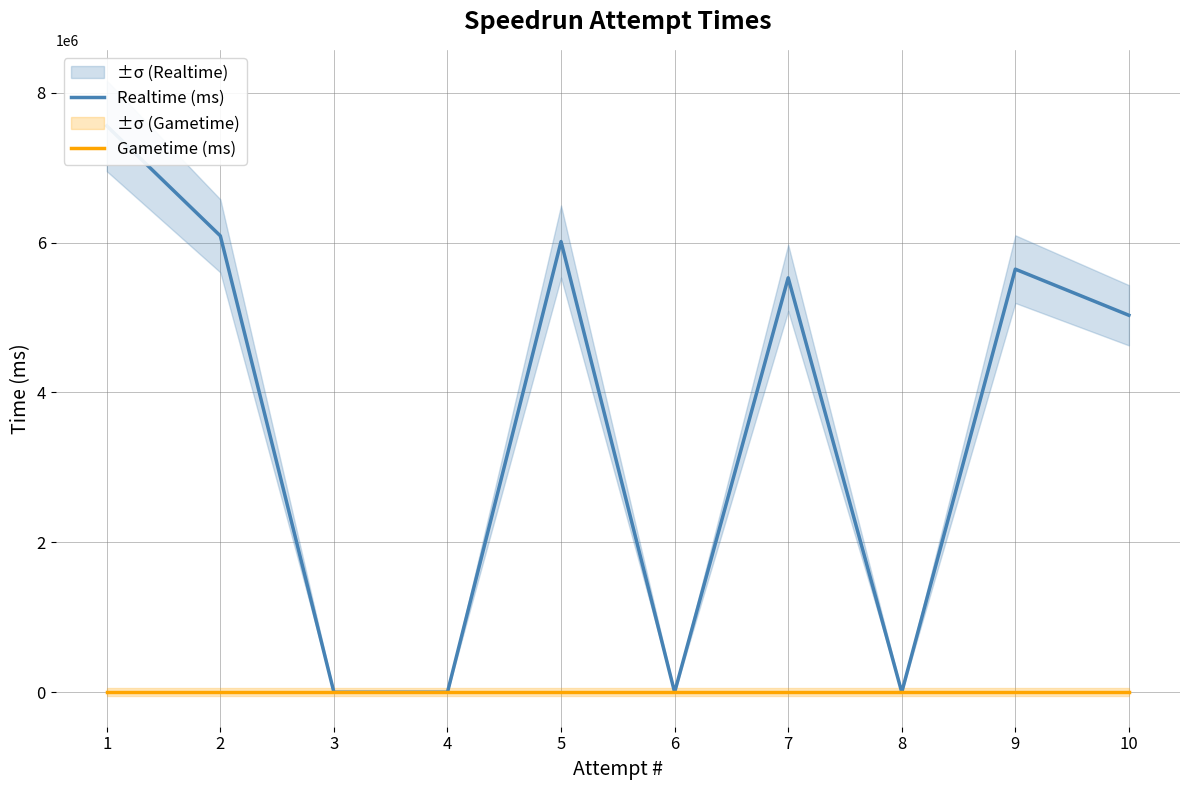

At which label does Realtime (ms) first exceed 5530138?

1